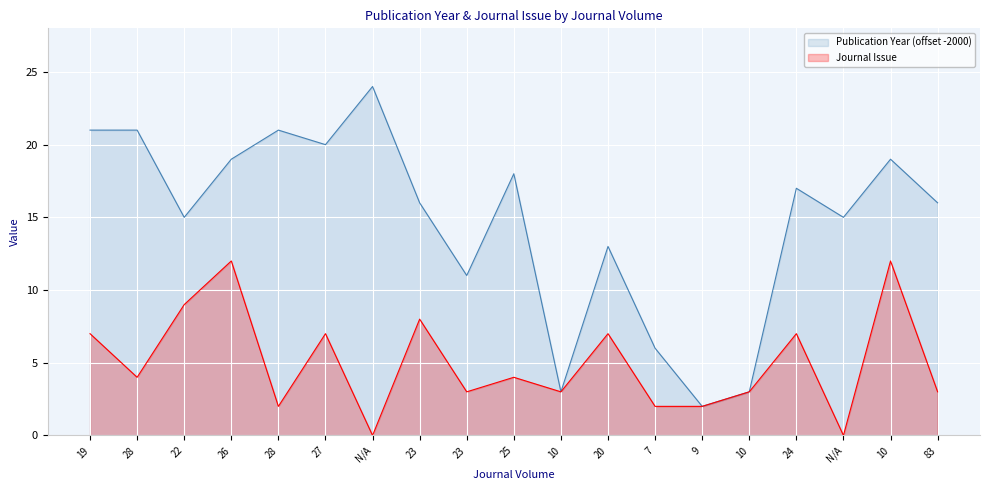

Where is the first local minimum for Publication Year?

22